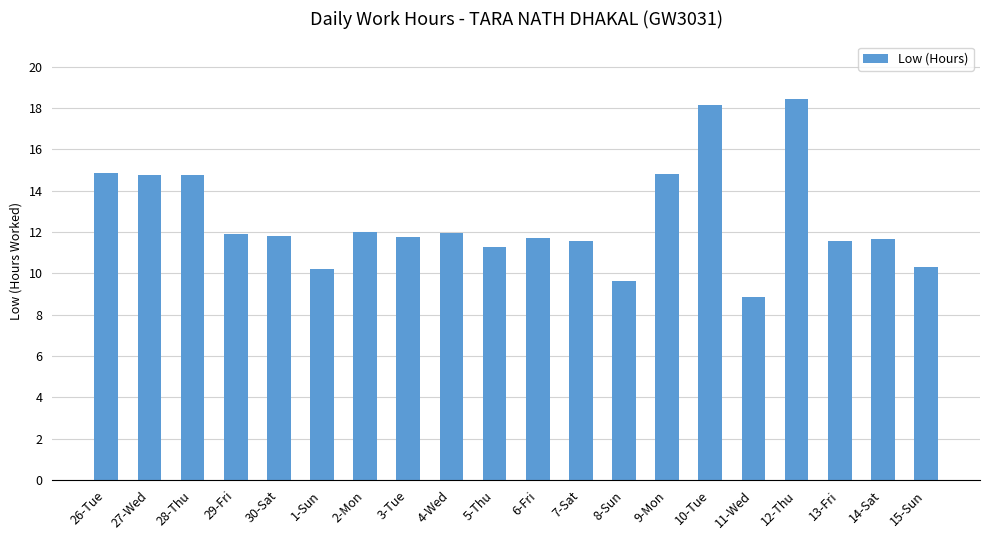

What is the label of the 18th bar from the right?

28-Thu